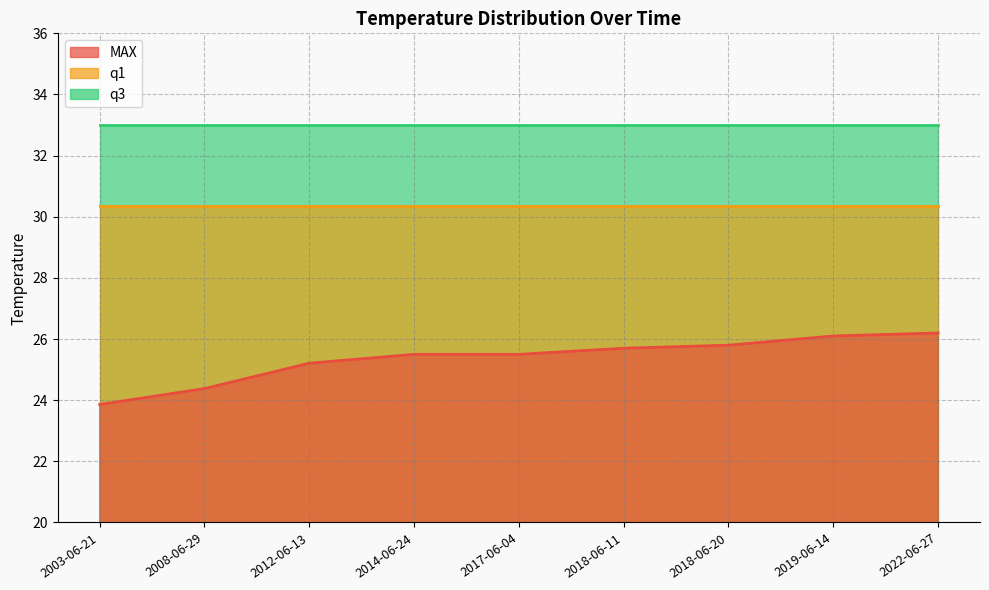

Read the MAX value at 2003-06-21.

23.9